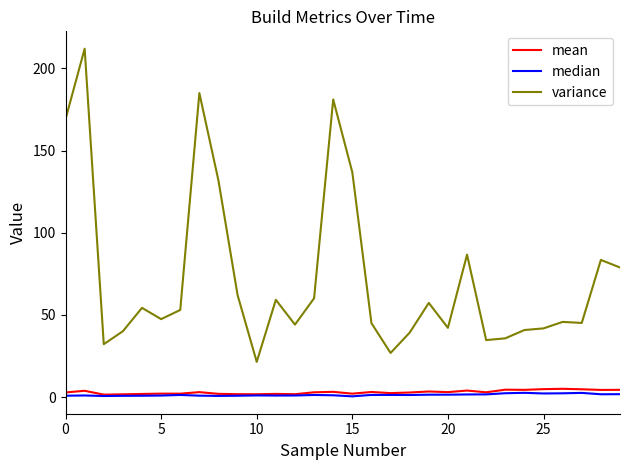

Which series has the largest total across all categories?

variance